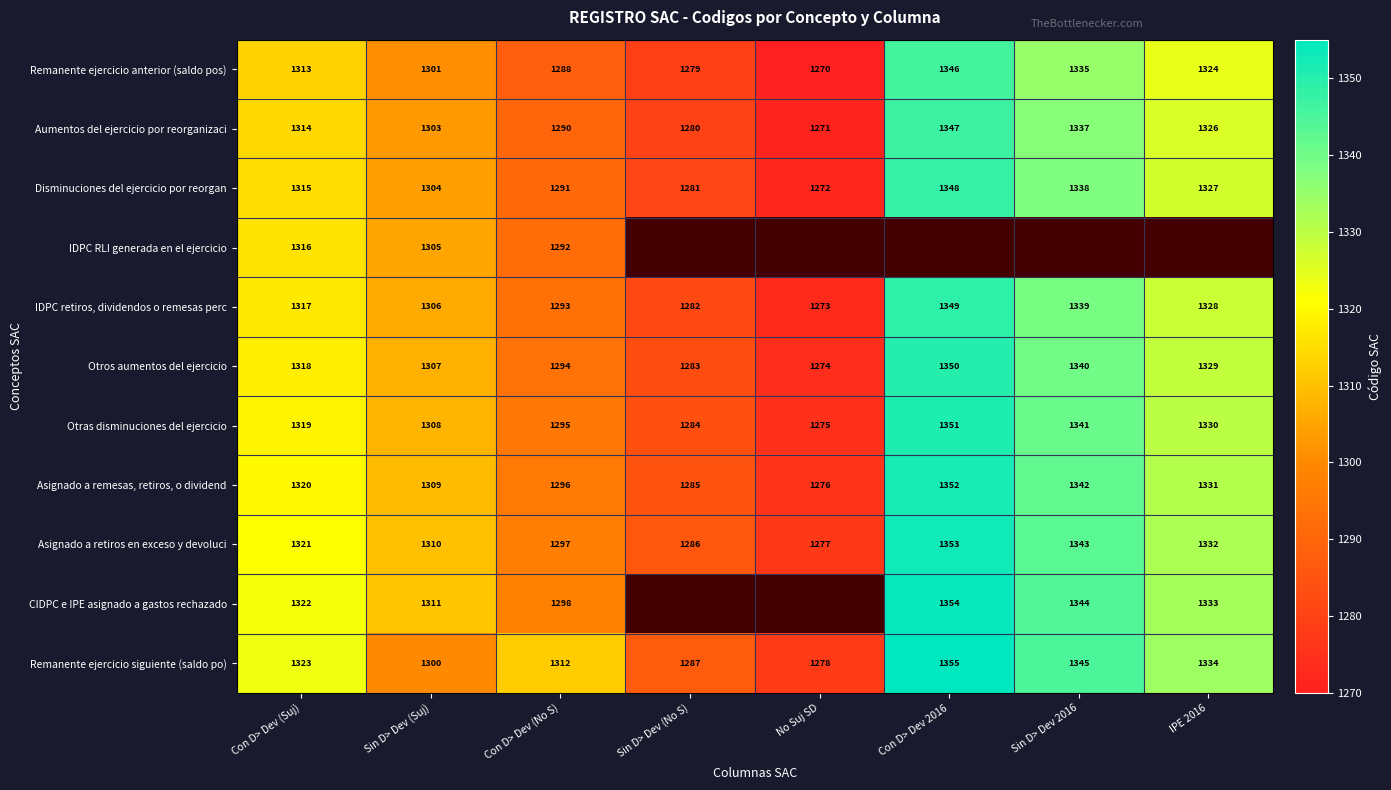

Which series changed the most between Con D> Dev (Suj) and Sin D> Dev (Suj)?

Remanente ejercicio siguiente (saldo po)